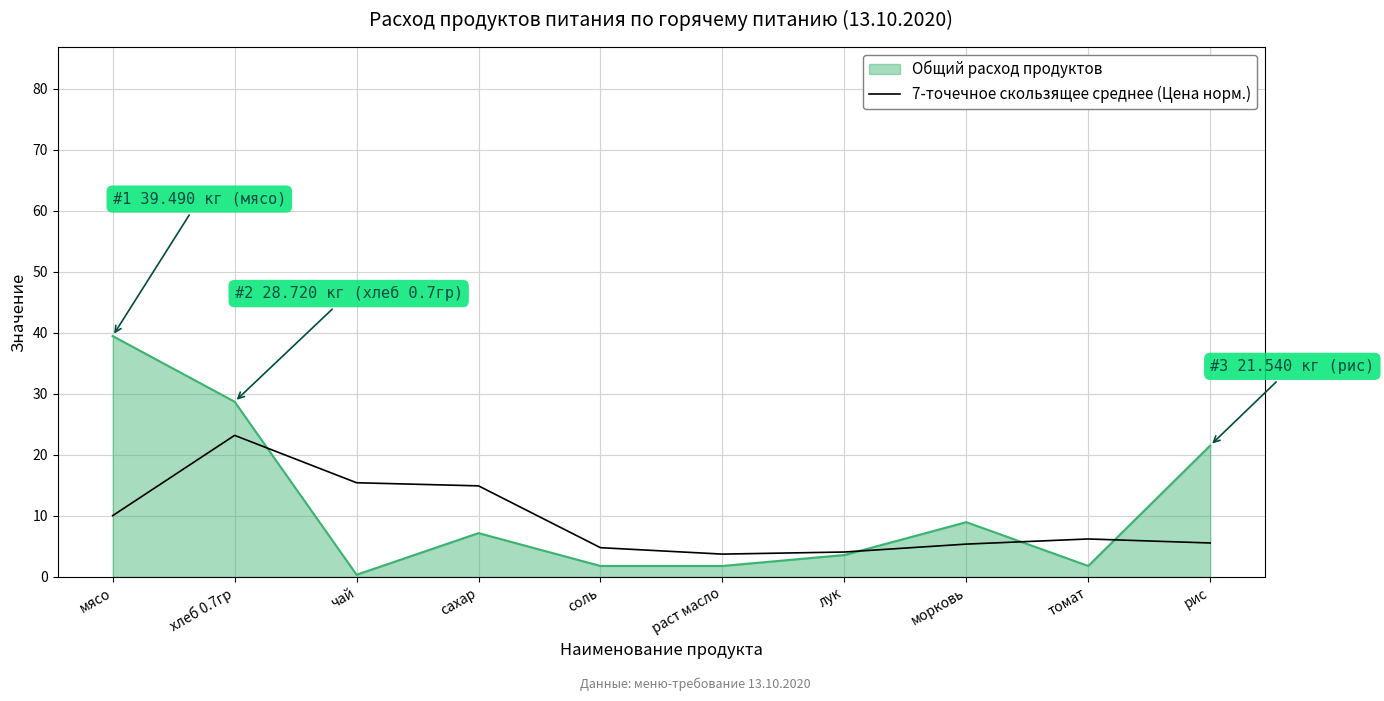

How many distinct data groups are displayed?

2